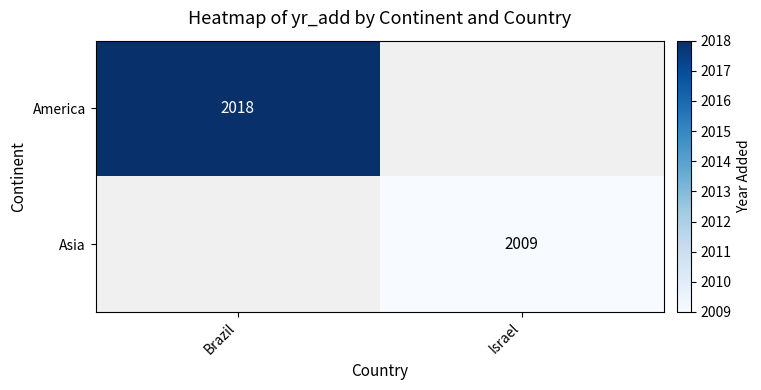

At how many categories does at least one series exceed 2016?

1